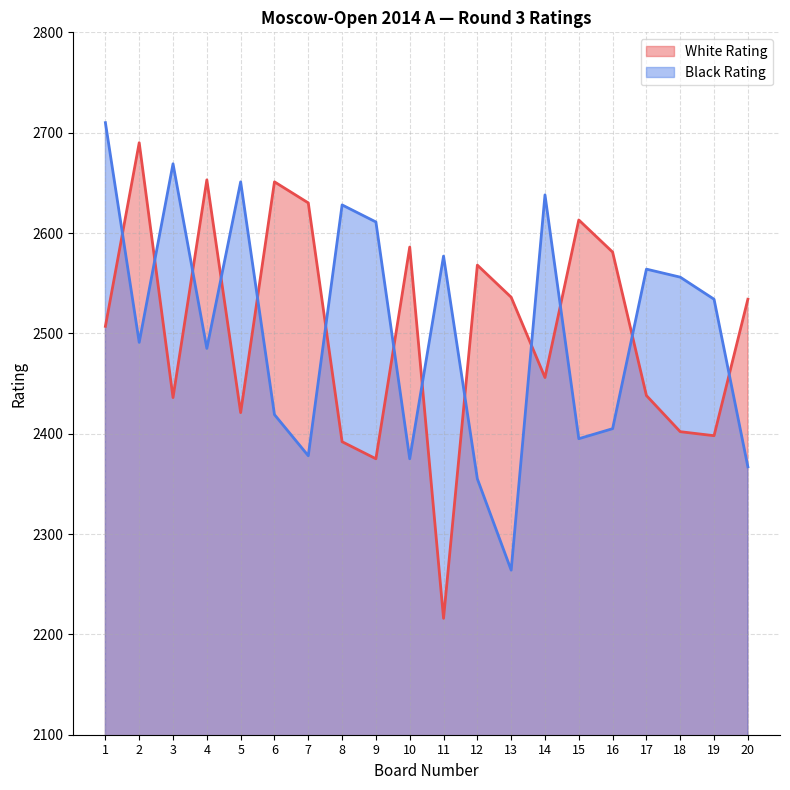

What is the difference between the White Rating values at 12 and 6?

83